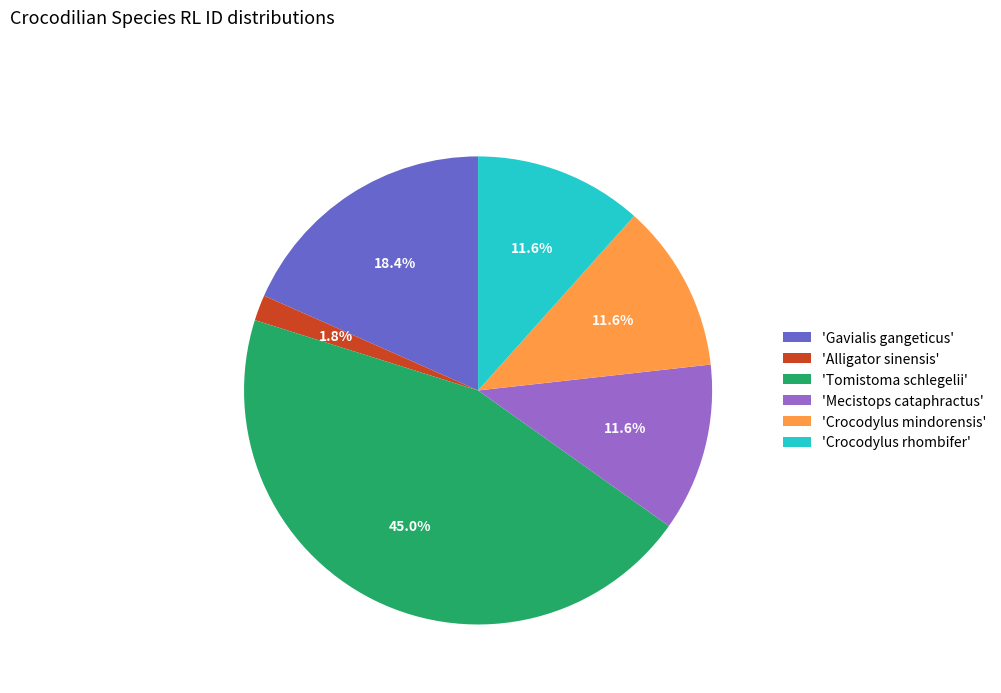

What percentage is NOT represented by 'Tomistoma schlegelii'?

55.0%